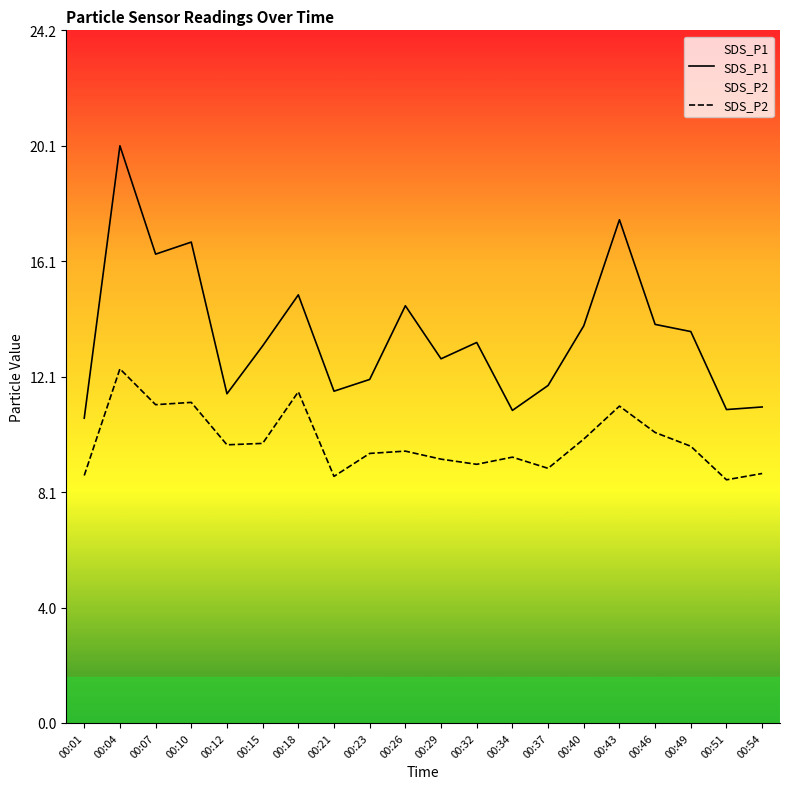

Rank the series by their maximum value, from lowest to highest.

SDS_P2, SDS_P1